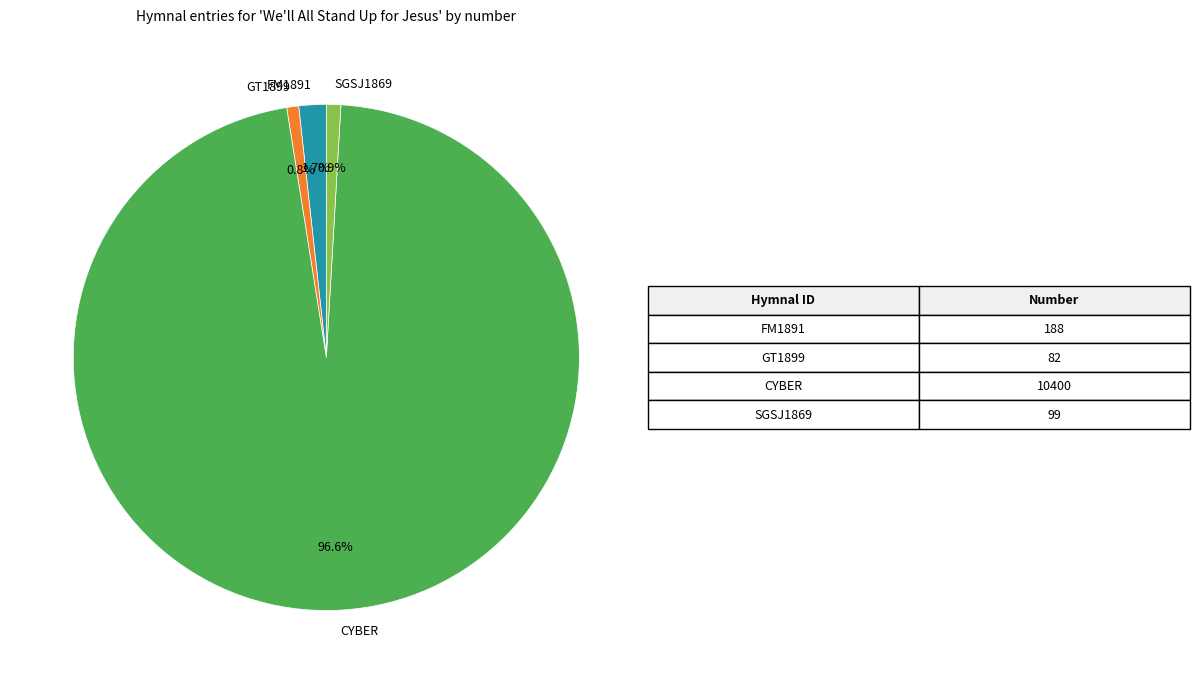

Which category has the biggest portion of the pie?

CYBER